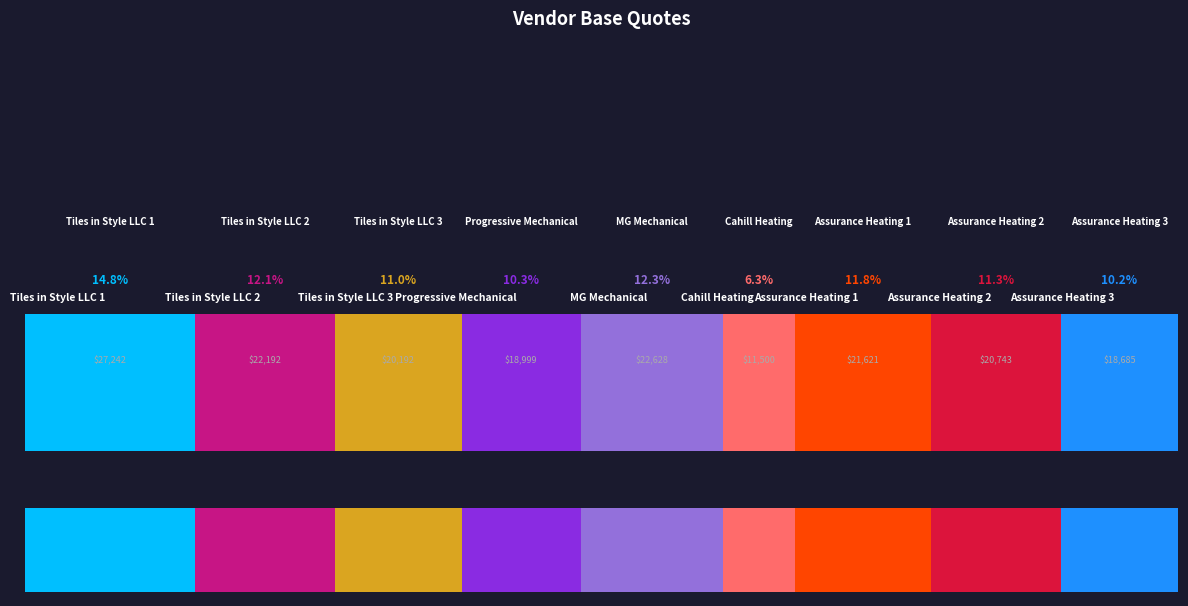

The Cahill Heating slice represents 6% of the pie. True or false?

True